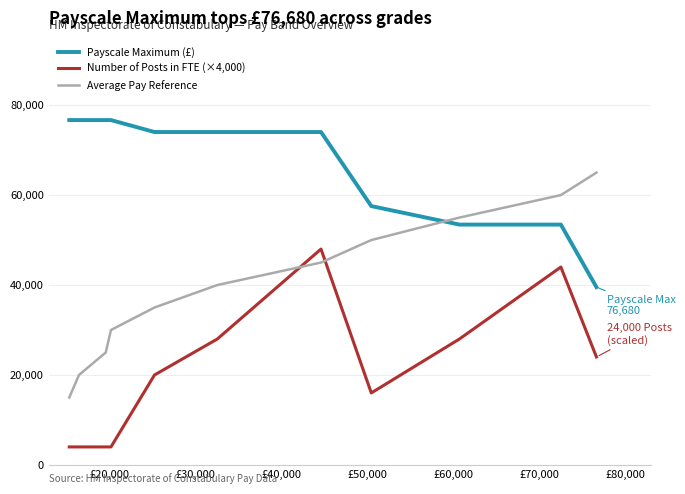

Which series has the largest range (max minus min)?

Average Pay Reference